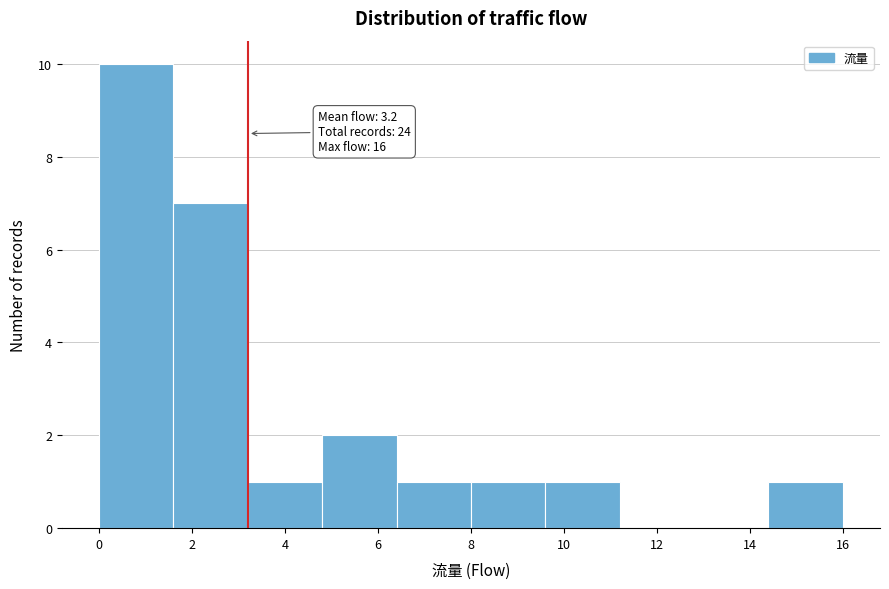

Over which range of the x-axis is the bar tallest?

0.0 to 1.6